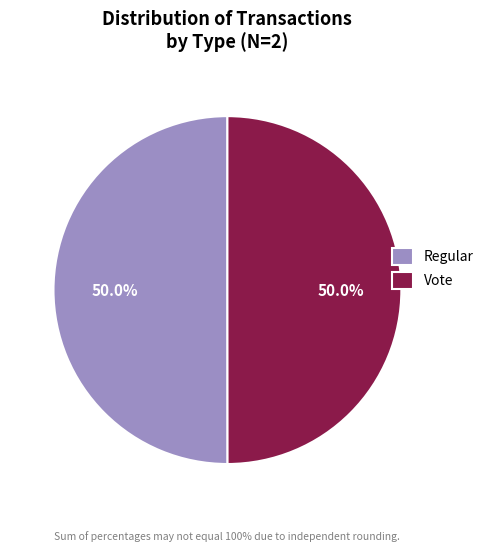

What is the ratio of the value at Regular to the value at Vote?

1.0